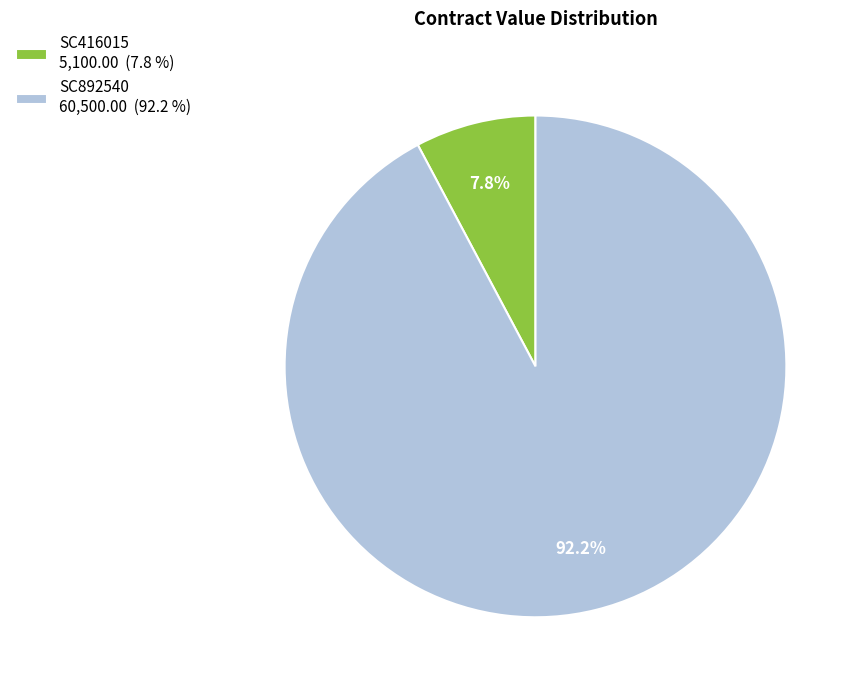

Is there a majority slice in this chart?

Yes